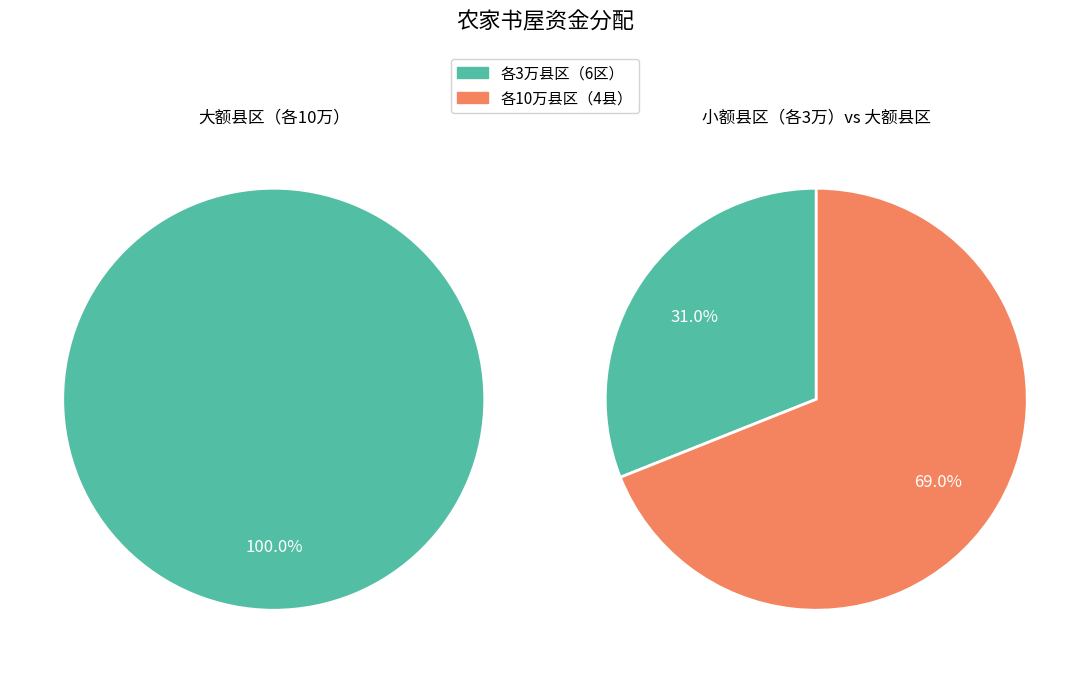

True or false: 新华区 accounts for 15% of the total.

False